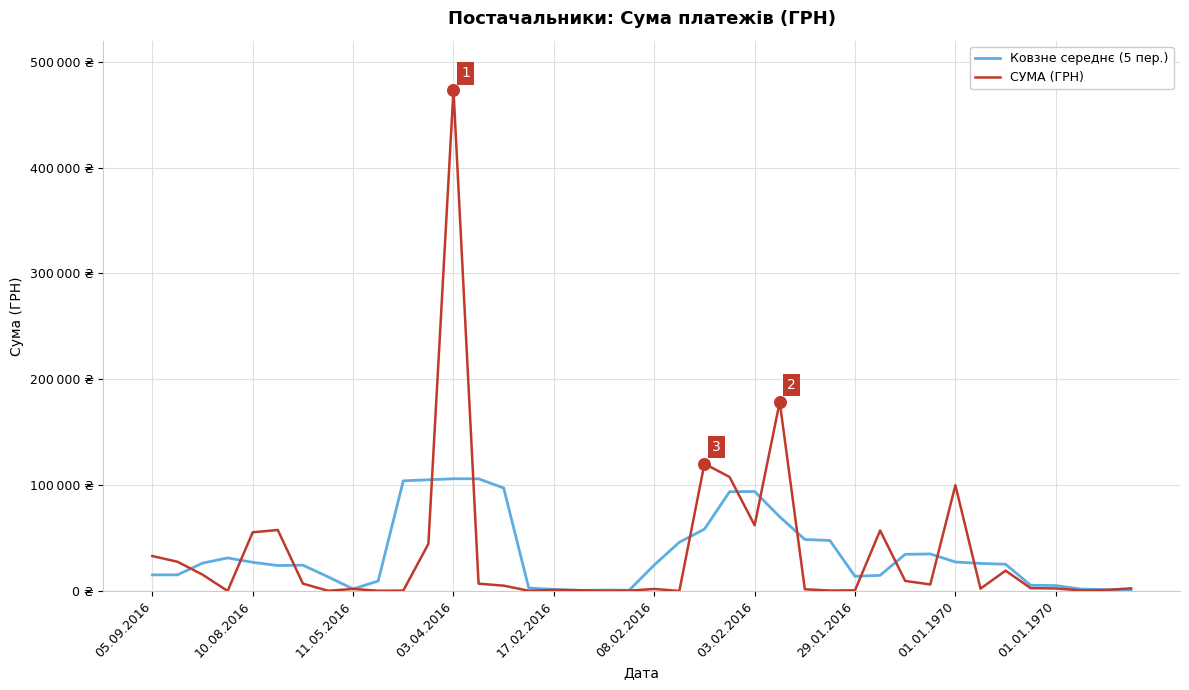

What are all the series names shown in the legend?

Ковзне середнє (5 пер.), СУМА (ГРН)